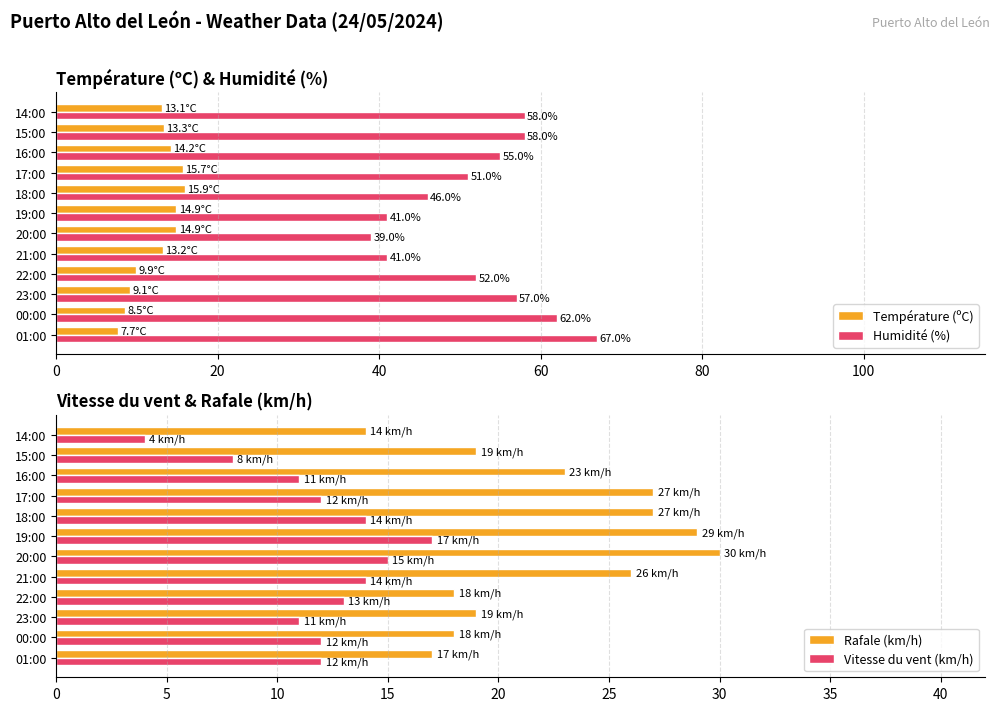

True or false: Température (ºC) has a value of 8.5 at 00:00.

True